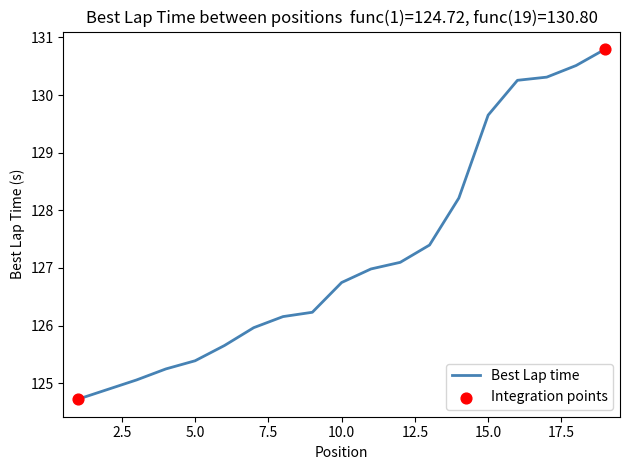

What is the minimum value shown in the chart?

124.7